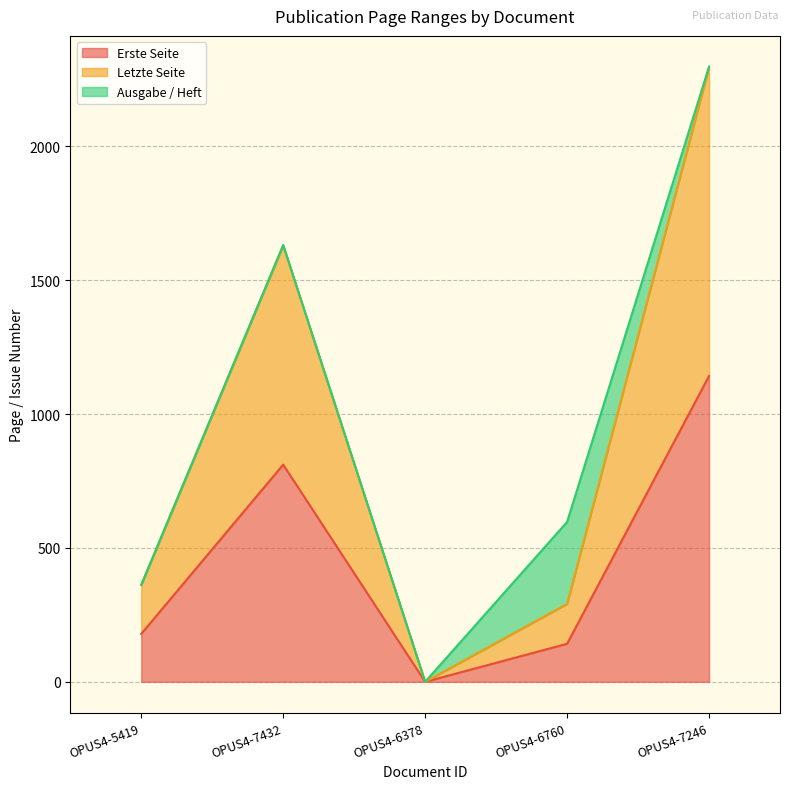

At which label does Erste Seite first exceed 179?

OPUS4-7432